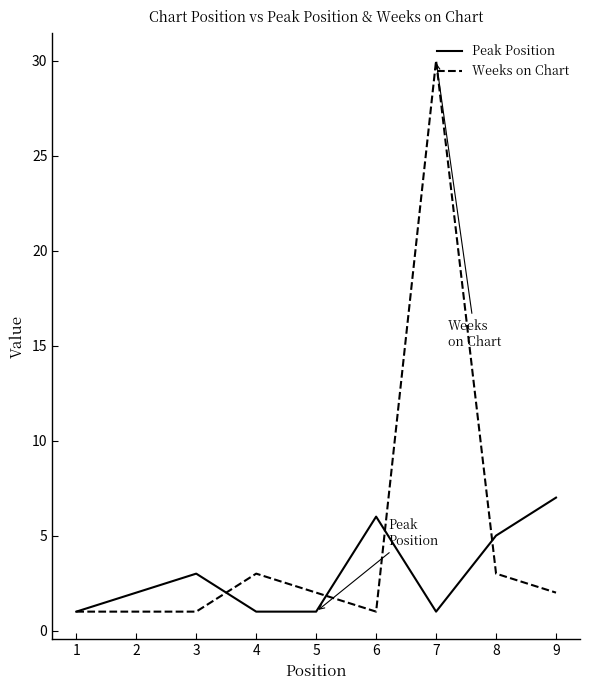

Which series has the largest total across all categories?

Weeks on Chart